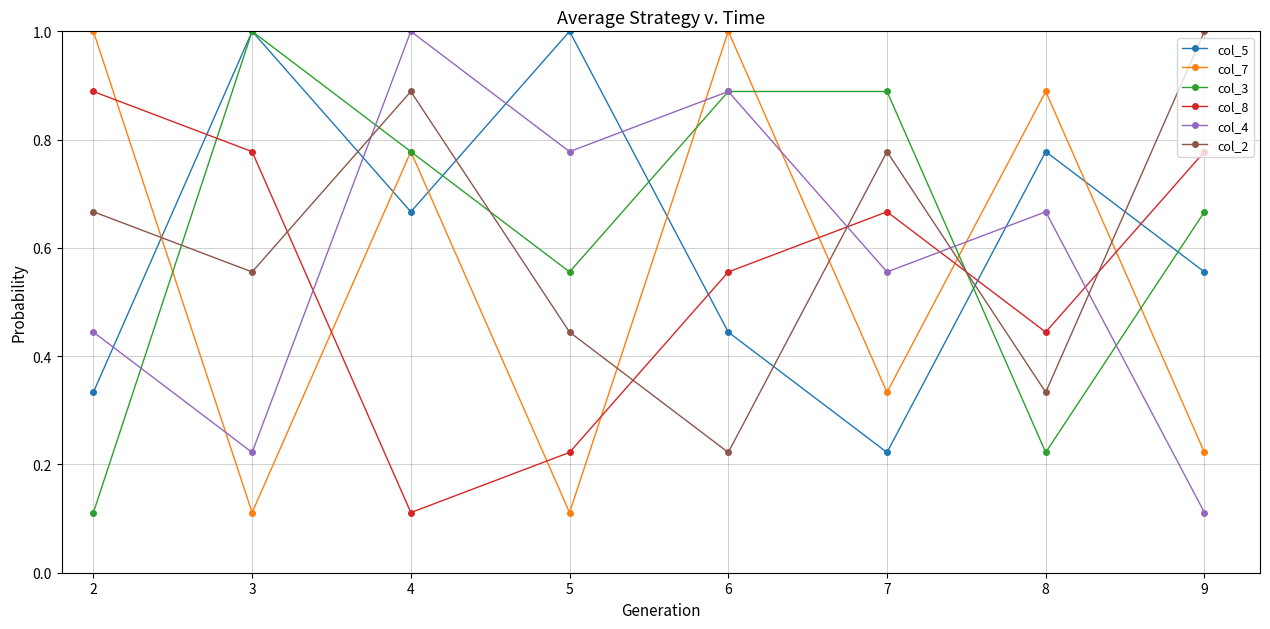

How many intersections are there between col_2 and col_4?

4